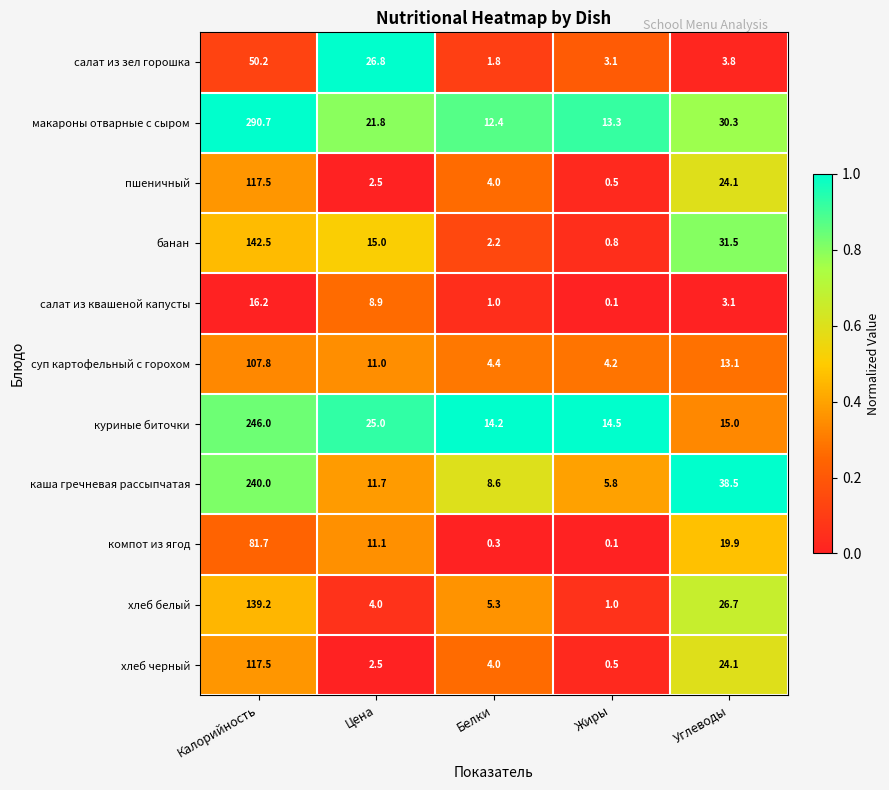

What is the greatest value displayed?

290.7